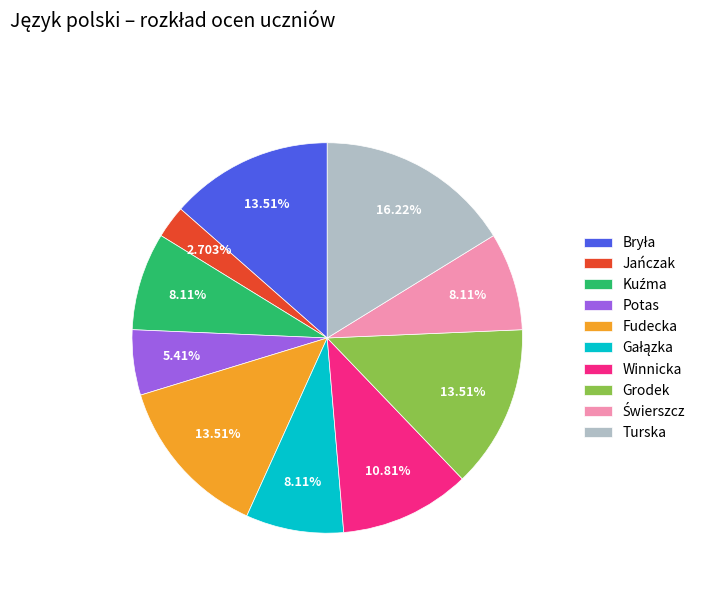

Does Fudecka represent more than half of the total?

No